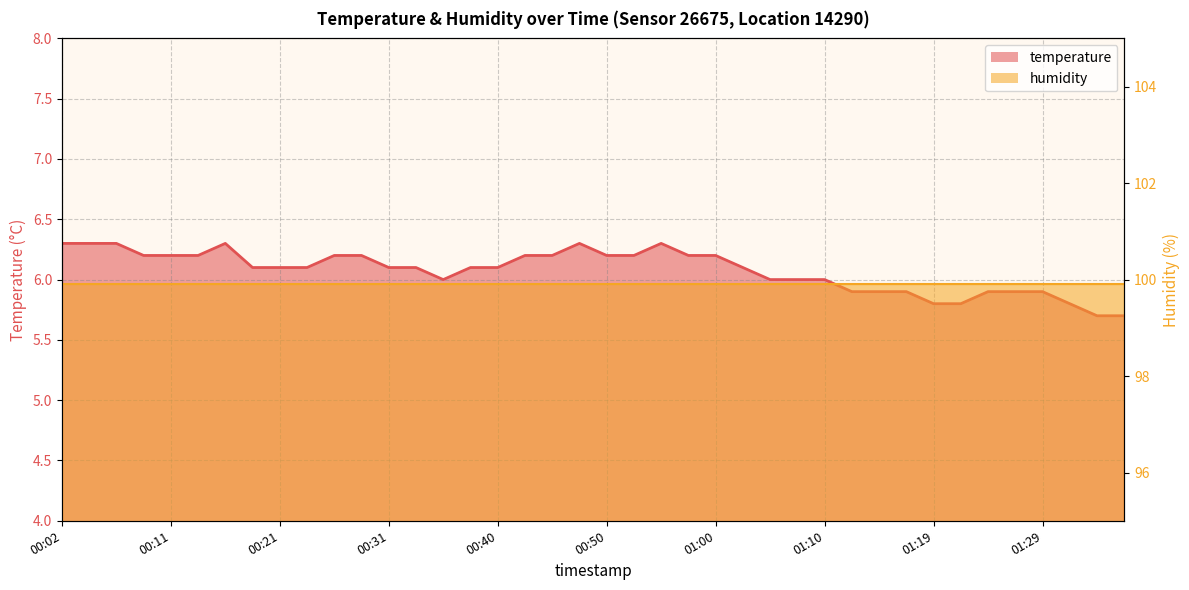

What is the difference between the maximum and minimum values?

0.6